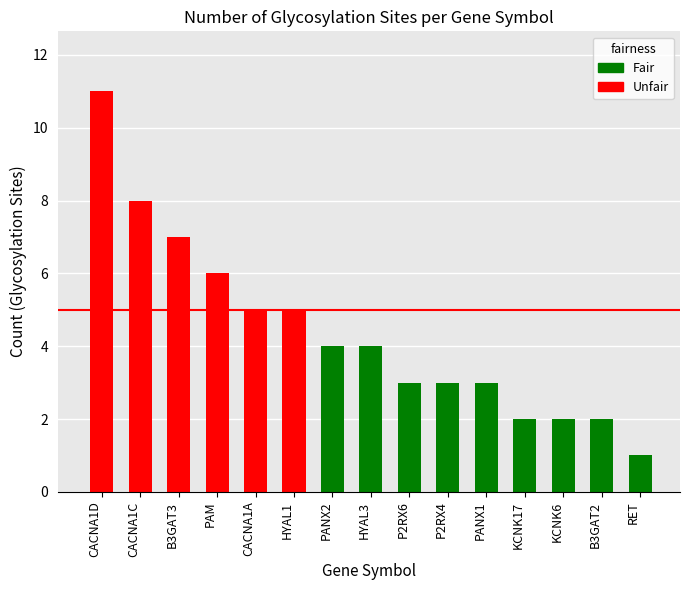

Approximately how many times larger is the value at PANX1 compared to P2RX4?

1.0